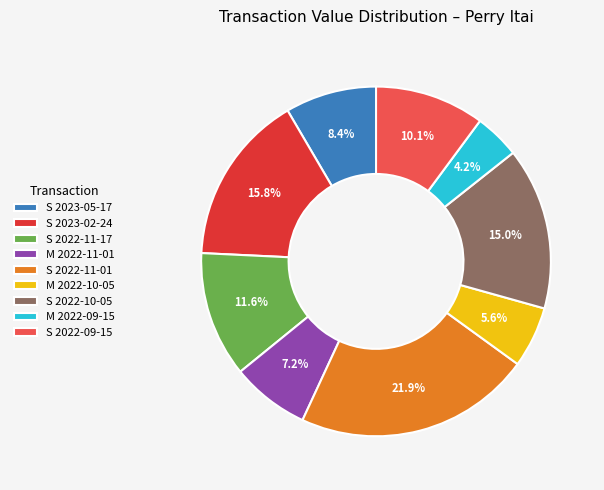

Which has a higher value, S 2023-05-17 or M 2022-09-15?

S 2023-05-17